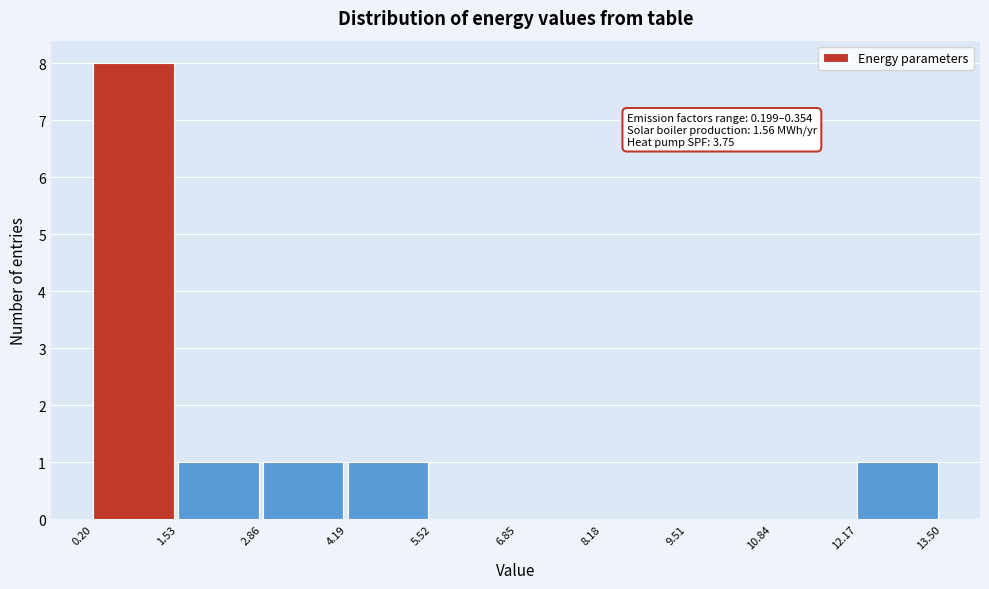

Over which range of the x-axis is the bar tallest?

0.20 to 1.53